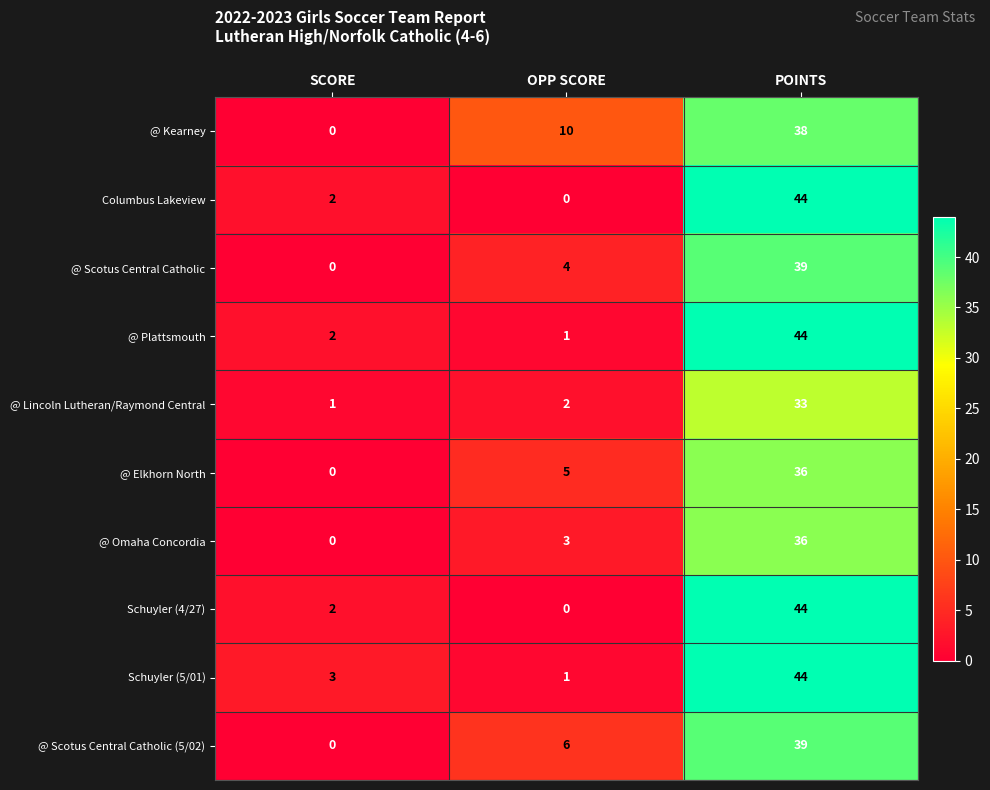

List the labels in order of Schuyler (5/01) value, largest first.

POINTS, SCORE, OPP SCORE